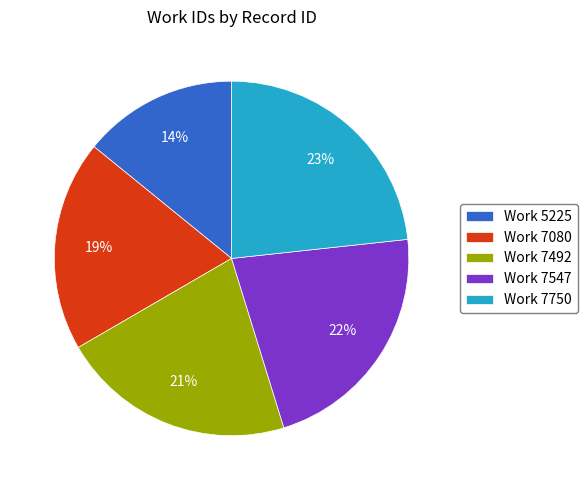

To the nearest percent, what is the average slice percentage?

20%